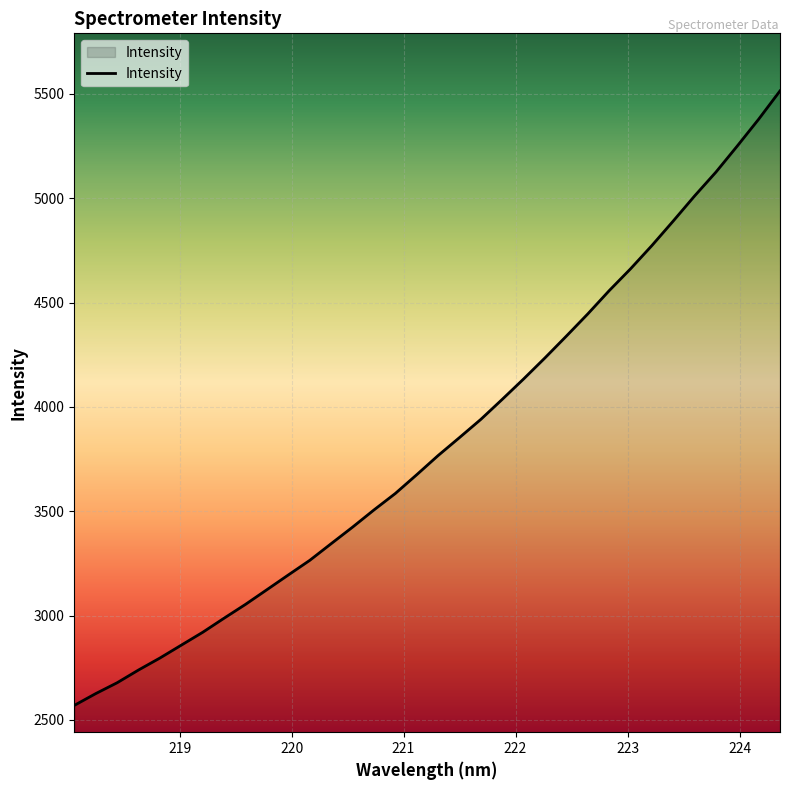

True or false: the data has more than 2 interior local peaks.

False